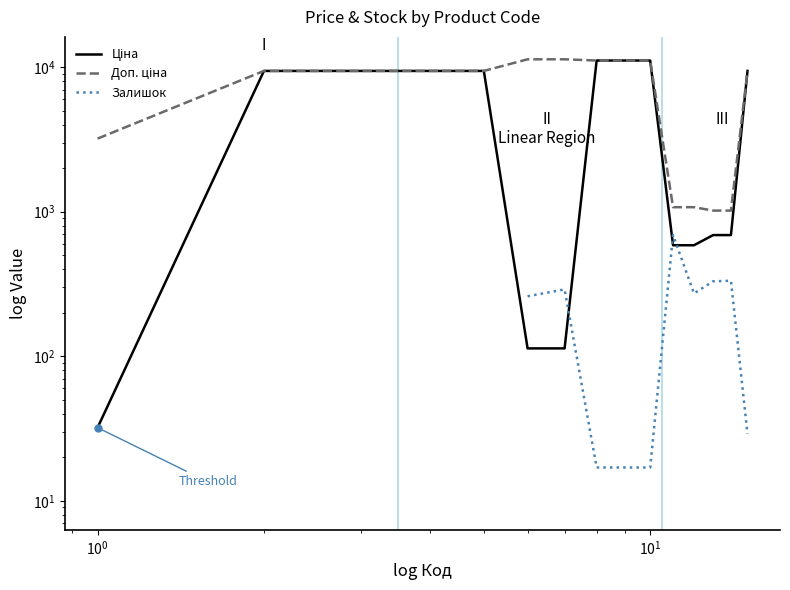

What is the average value of the Доп. ціна series?

7365.5